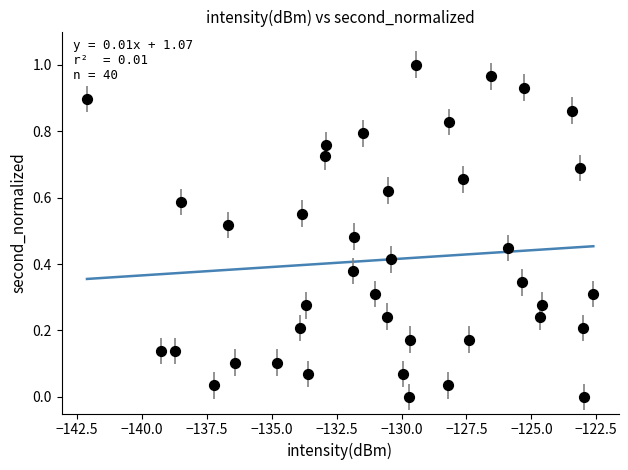

What is the range of X values (max minus min)?

19.5